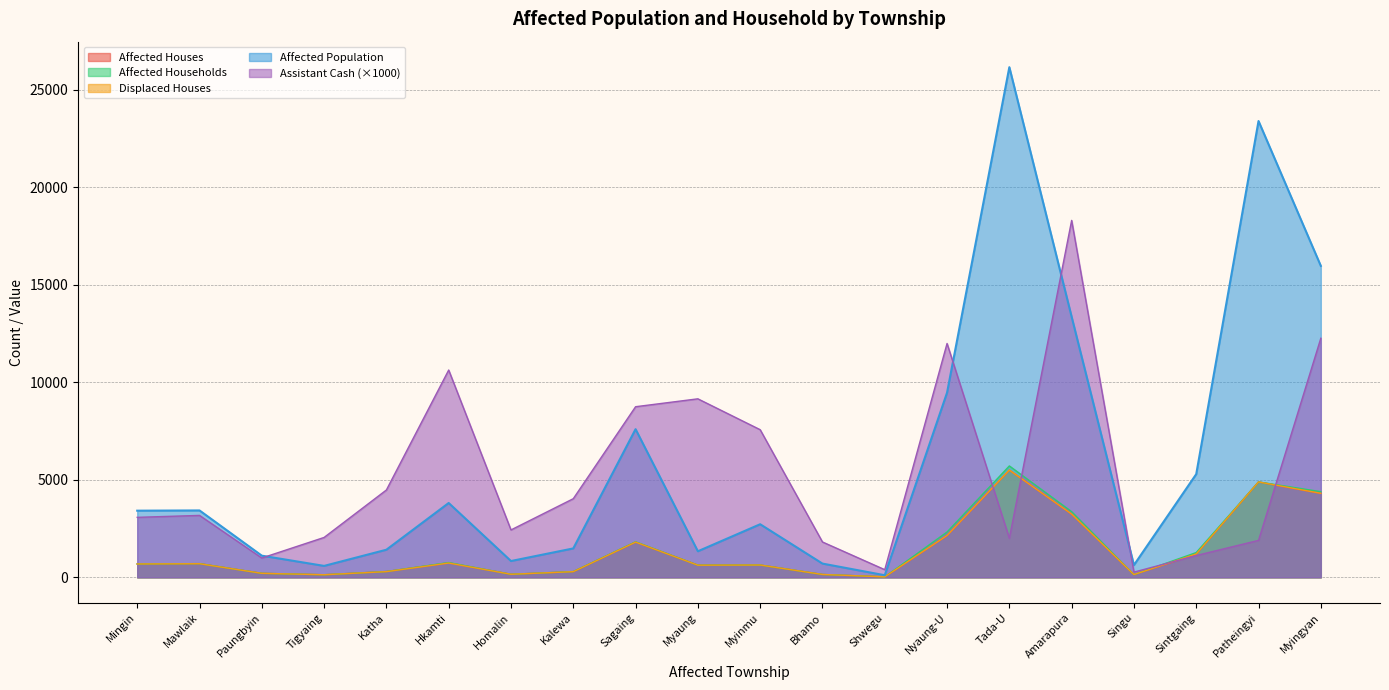

True or false: Affected Houses and Displaced Houses intersect in this chart.

False